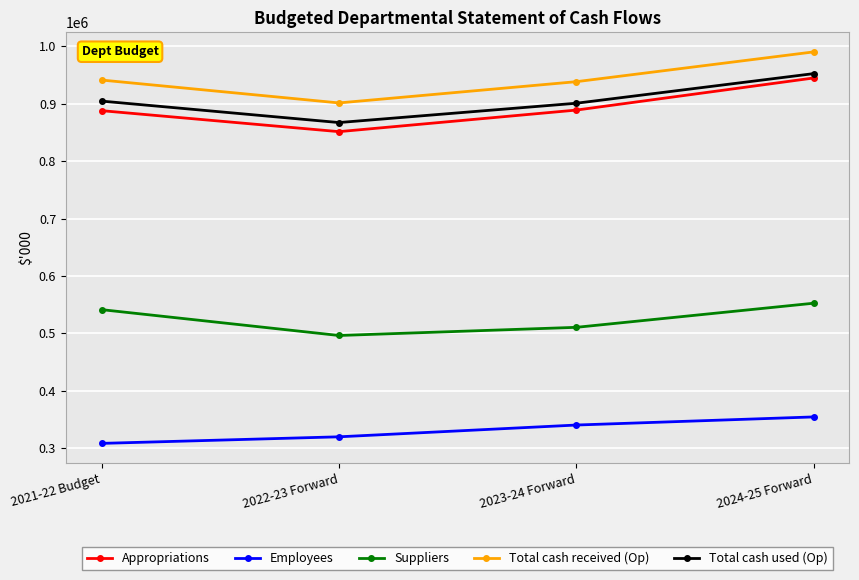

What position from the left is 2023-24 Forward?

3